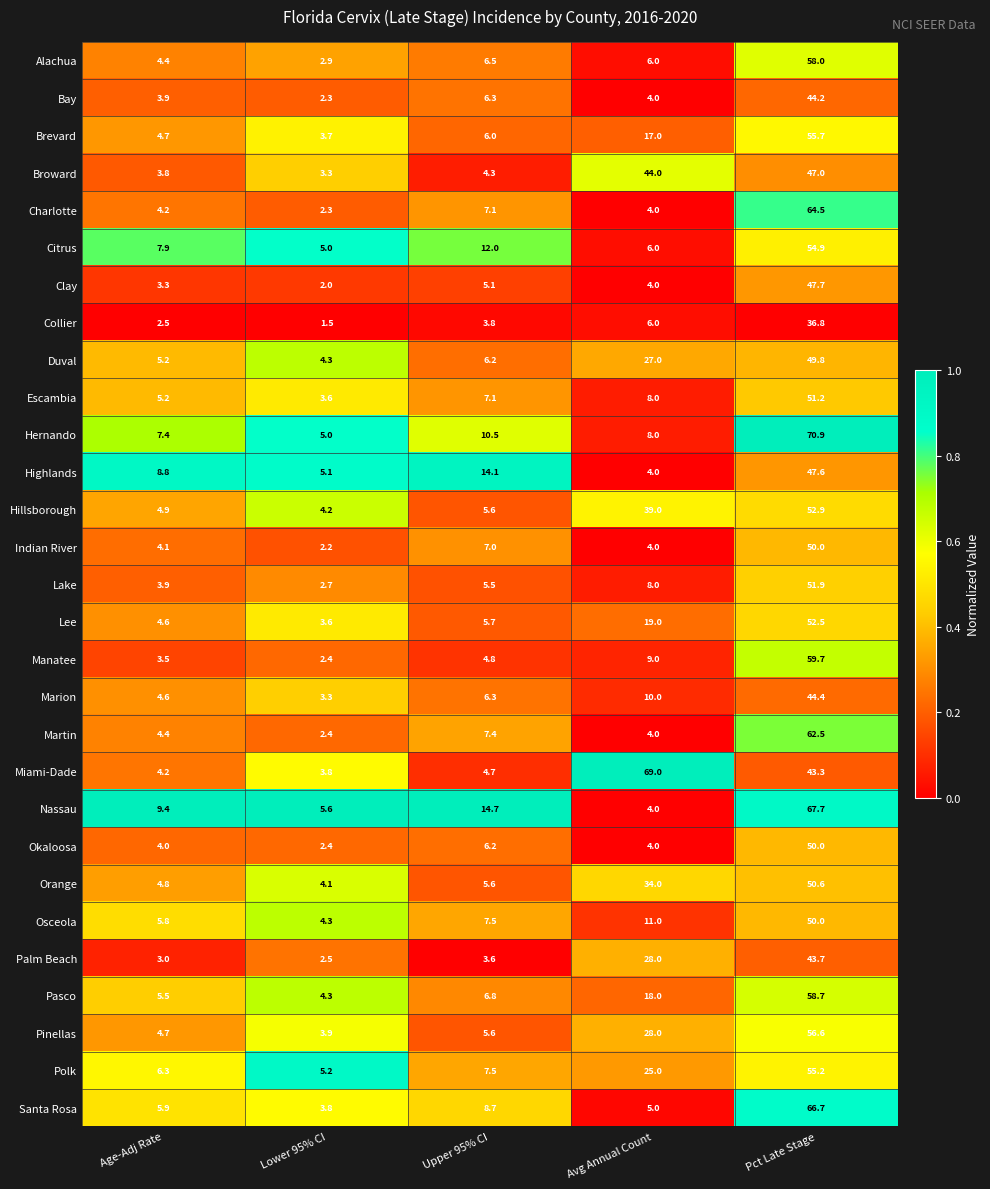

Which series has the widest spread of values?

Hernando